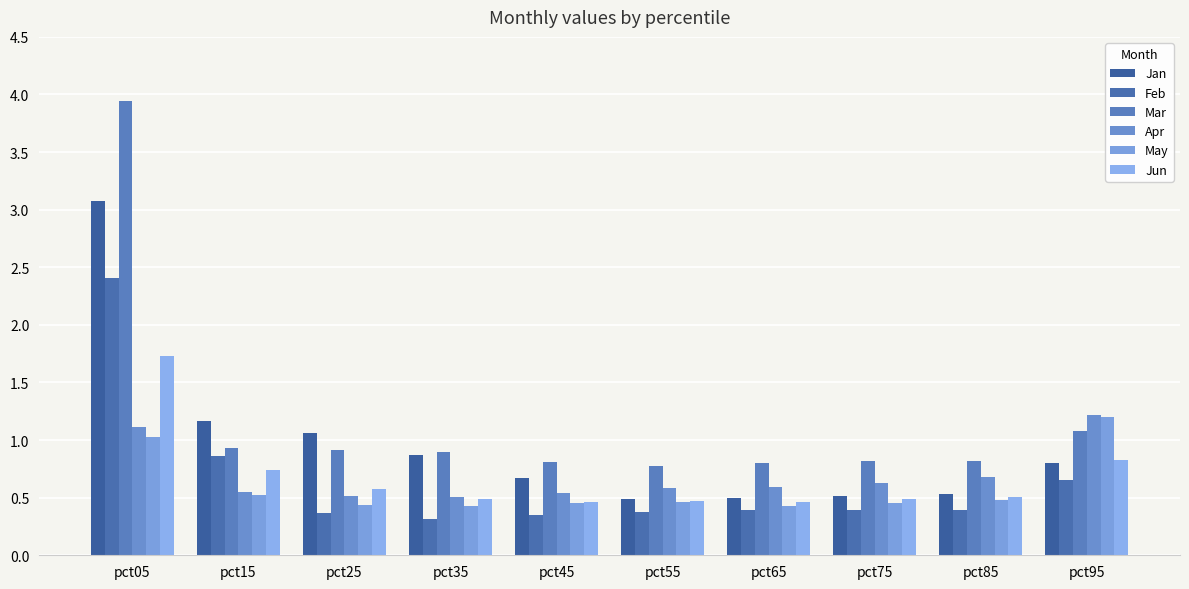

Reading right to left, transcribe all the data shown in this chart.

Jan: 0.8	0.5	0.5	0.5	0.5	0.7	0.9	1.1	1.2	3.1
Feb: 0.7	0.4	0.4	0.4	0.4	0.4	0.3	0.4	0.9	2.4
Mar: 1.1	0.8	0.8	0.8	0.8	0.8	0.9	0.9	0.9	3.9
Apr: 1.2	0.7	0.6	0.6	0.6	0.5	0.5	0.5	0.5	1.1
May: 1.2	0.5	0.5	0.4	0.5	0.5	0.4	0.4	0.5	1.0
Jun: 0.8	0.5	0.5	0.5	0.5	0.5	0.5	0.6	0.7	1.7